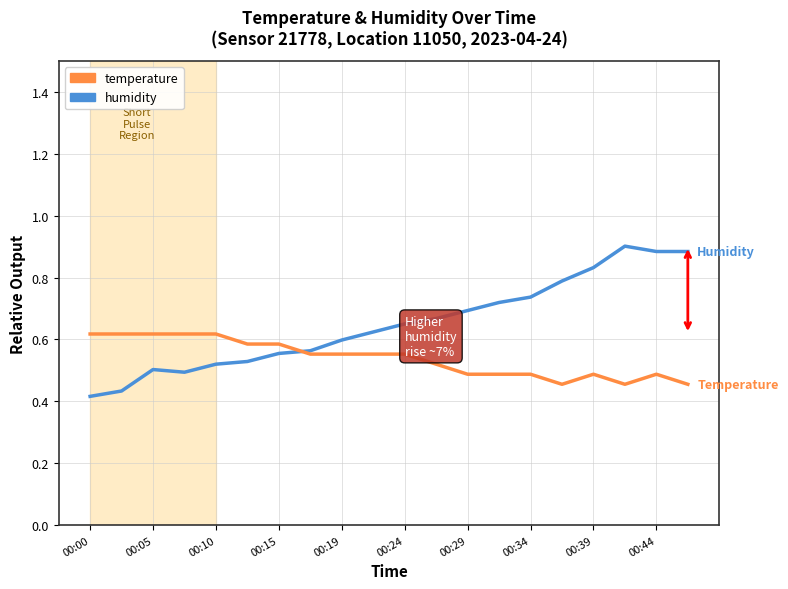

List the series in order of their peak value, lowest first.

temperature, humidity